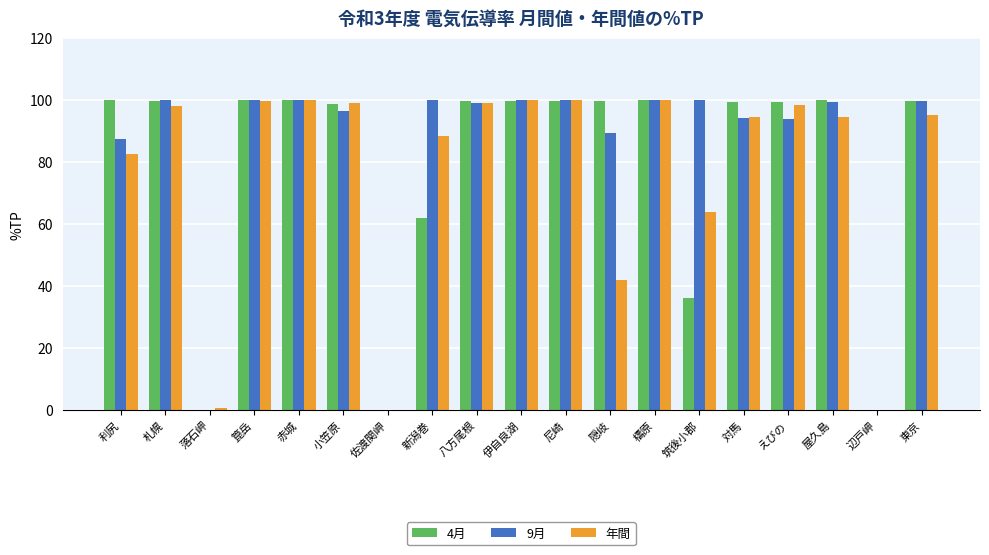

What is the sum of all 4月 values?

1494.3